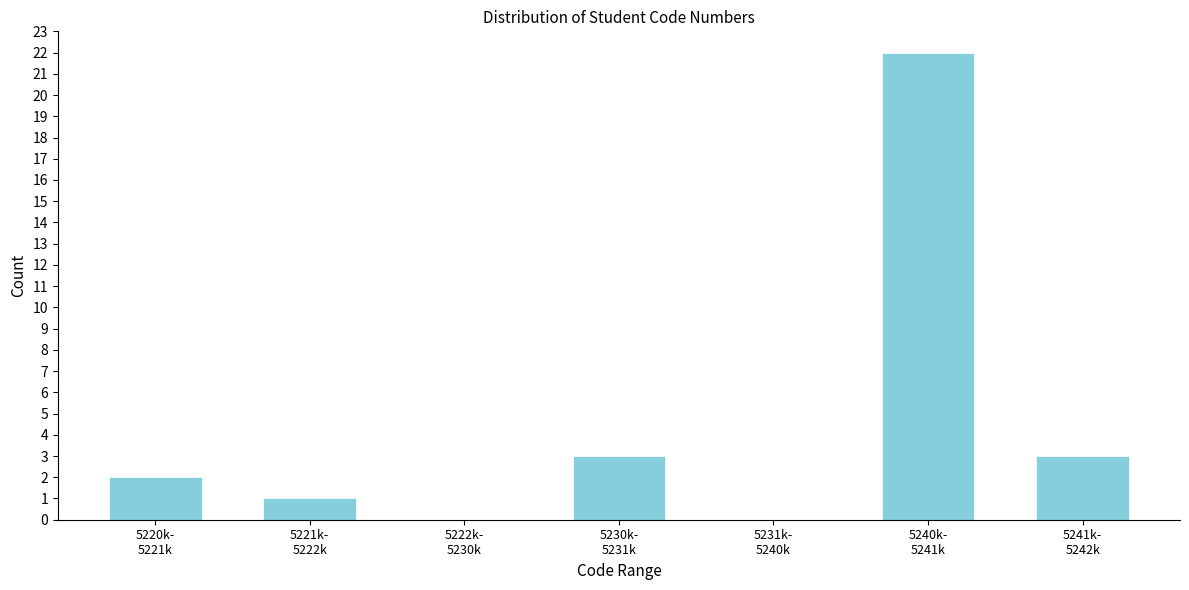

What is the greatest value displayed?

22